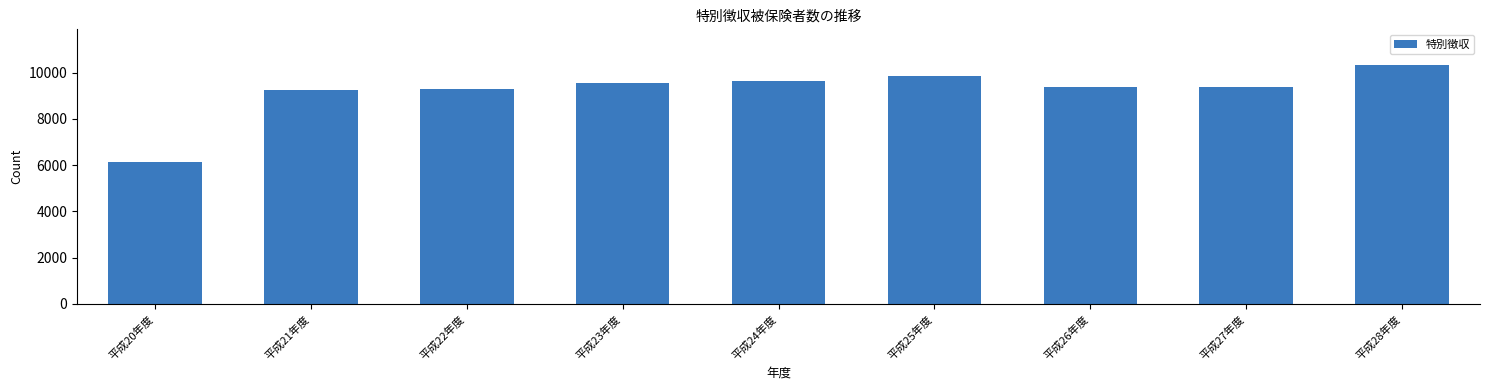

What is the value of the 1st bar from the left?

6118